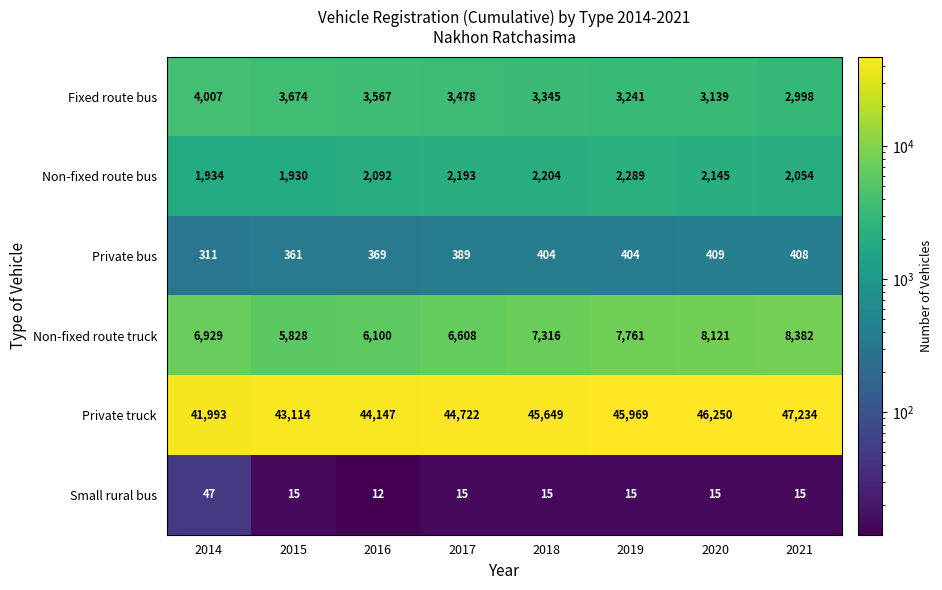

True or false: Fixed route bus has a value of 4007 at 2014.

True